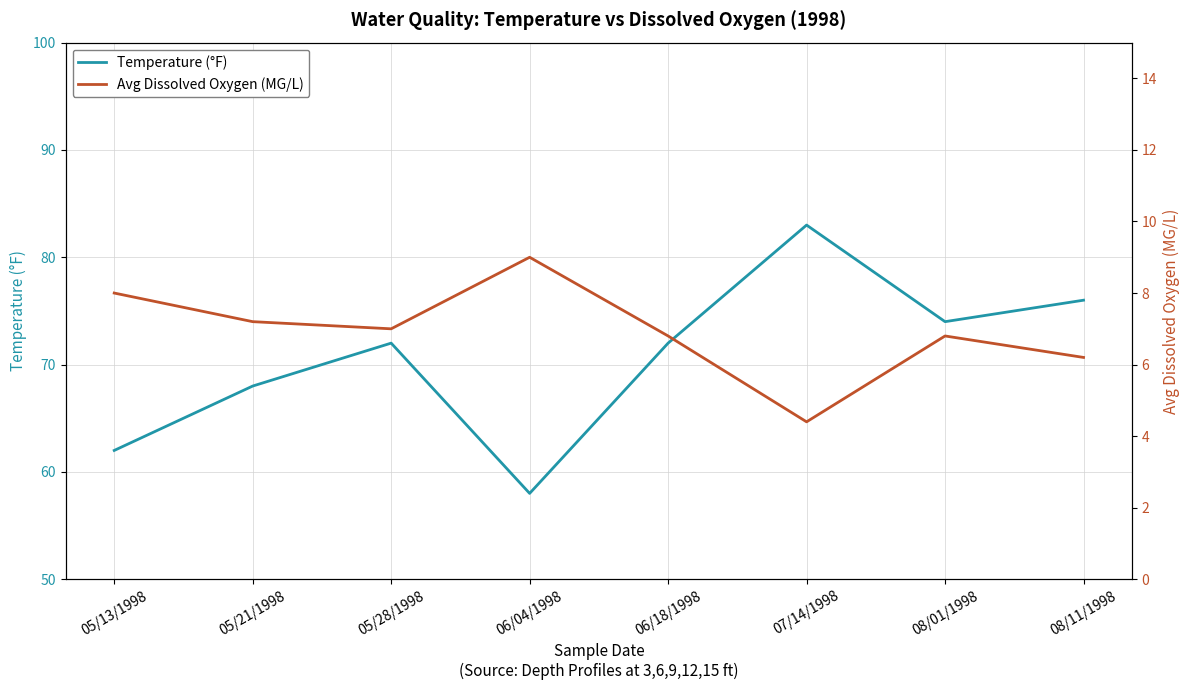

True or false: Temperature (°F) and Avg Dissolved Oxygen (MG/L) intersect in this chart.

False